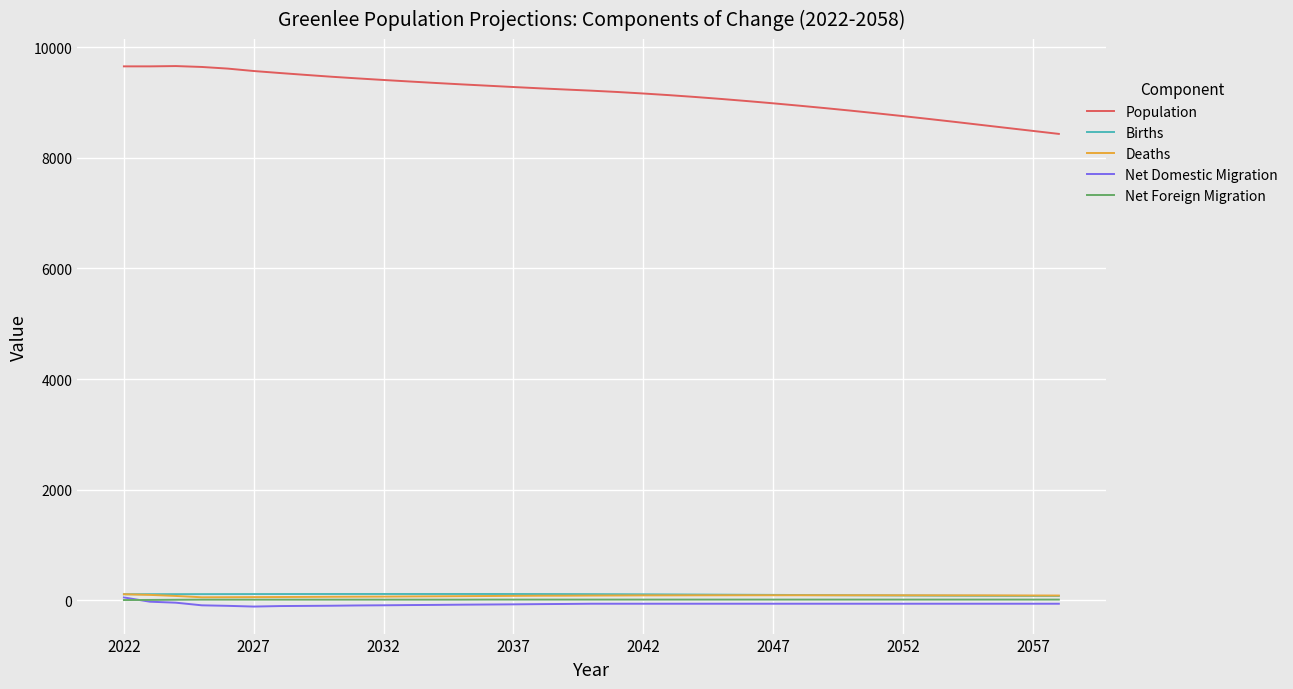

Does the chart display data point markers on the line(s)?

No